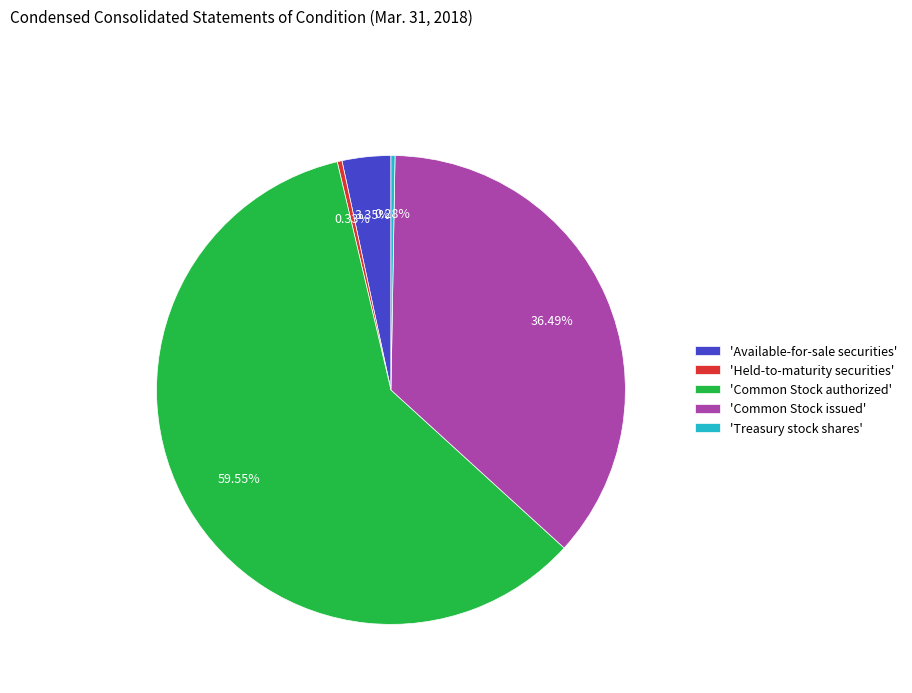

What is the majority slice?

'Common Stock authorized'